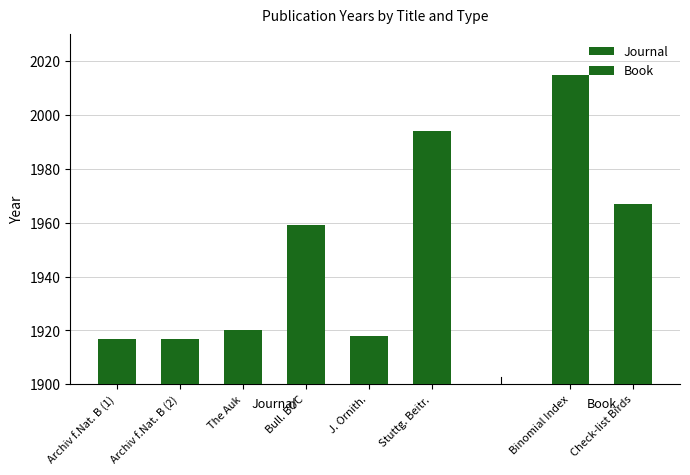

What is the difference between the values at Stuttg. Beitr. and J. Ornith.?

76